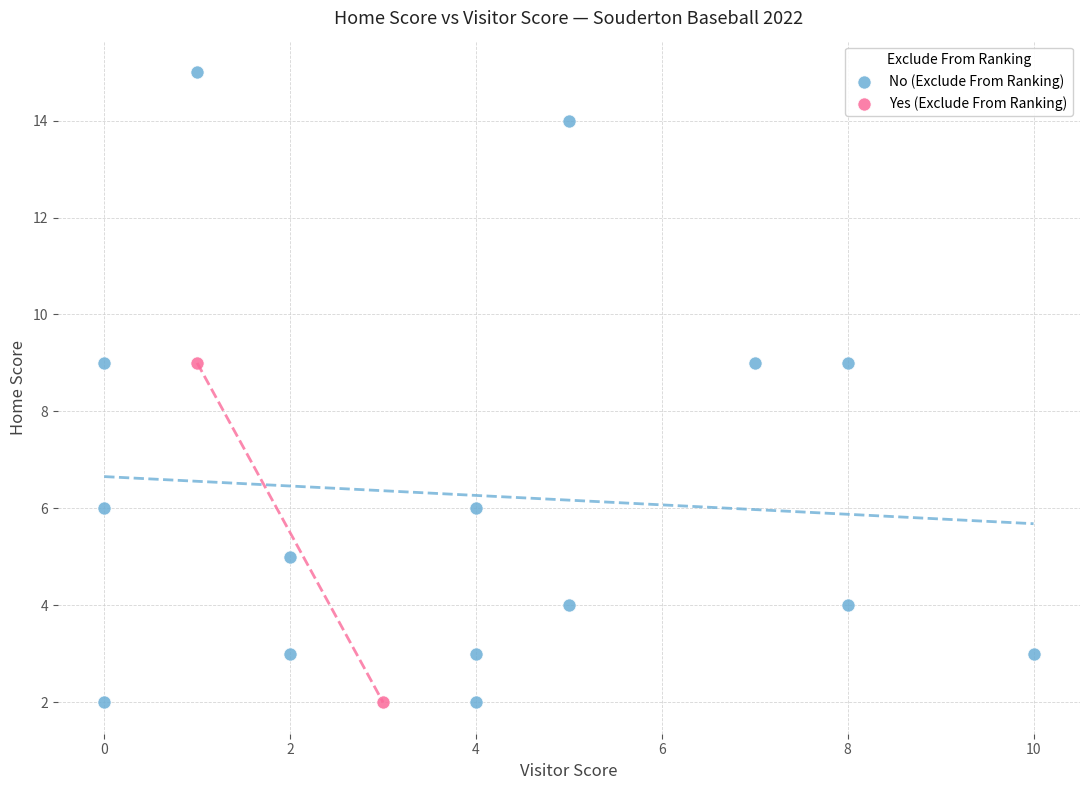

What are all the series names shown in the legend?

No (Exclude From Ranking), Yes (Exclude From Ranking)